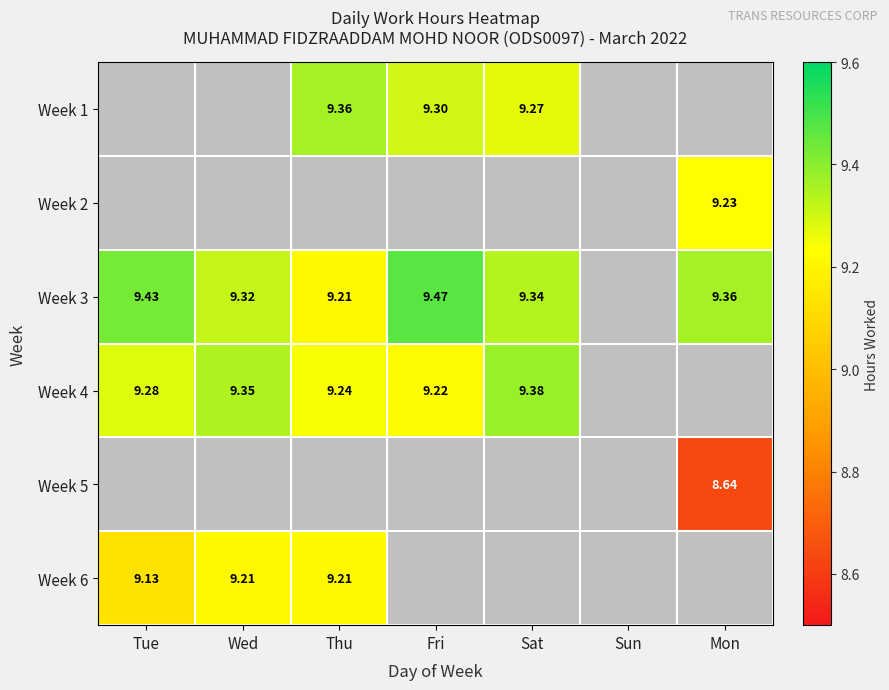

Is it true that Week 5 equals 0.0 at Fri?

True